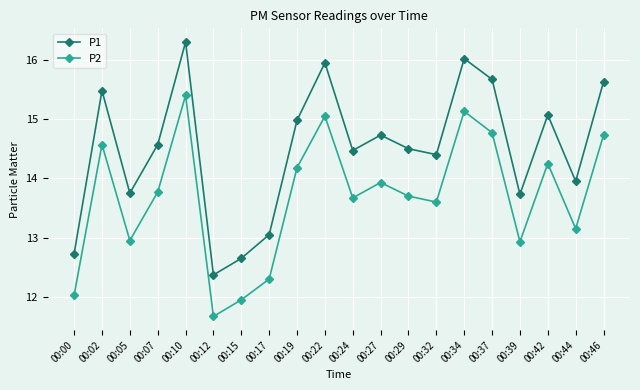

What is the value of the P2 point at the 10th from the left?

15.1